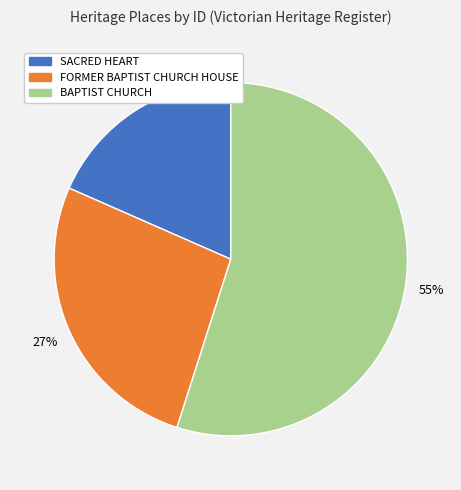

To the nearest percent, what is the difference between the largest and smallest slice percentages?

37%